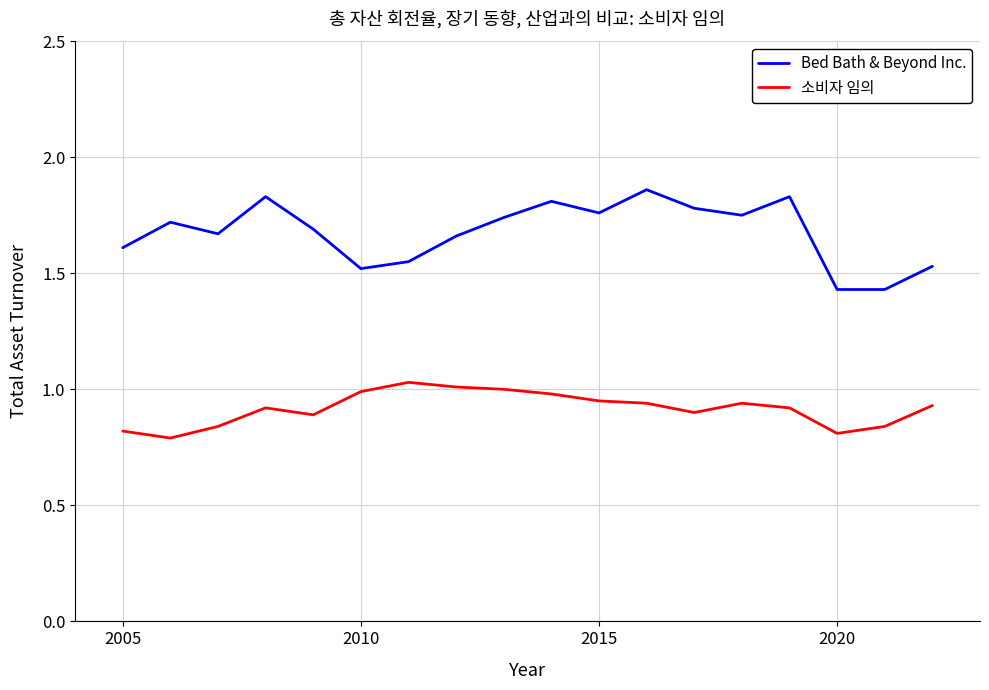

What is the difference between the maximum and minimum values in the 소비자 임의 series?

0.2